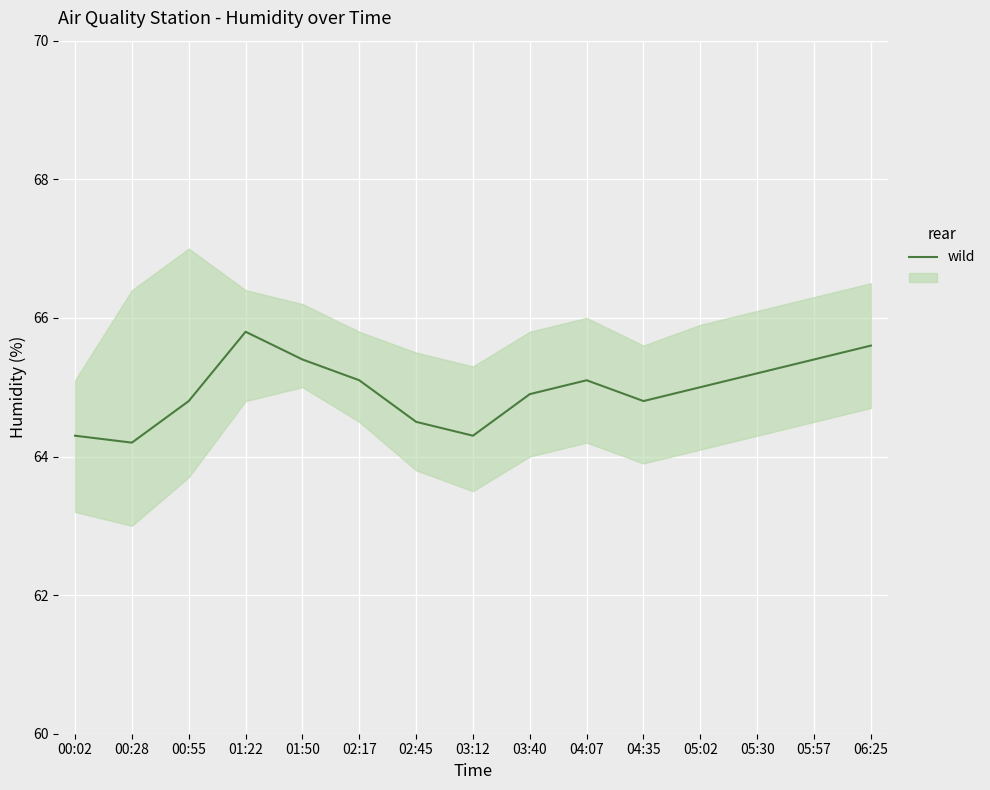

Reading left to right, list all the values displayed in this chart.

00:02=64.3	00:28=64.2	00:55=64.8	01:22=65.8	01:50=65.4	02:17=65.1	02:45=64.5	03:12=64.3	03:40=64.9	04:07=65.1	04:35=64.8	05:02=65.0	05:30=65.2	05:57=65.4	06:25=65.6